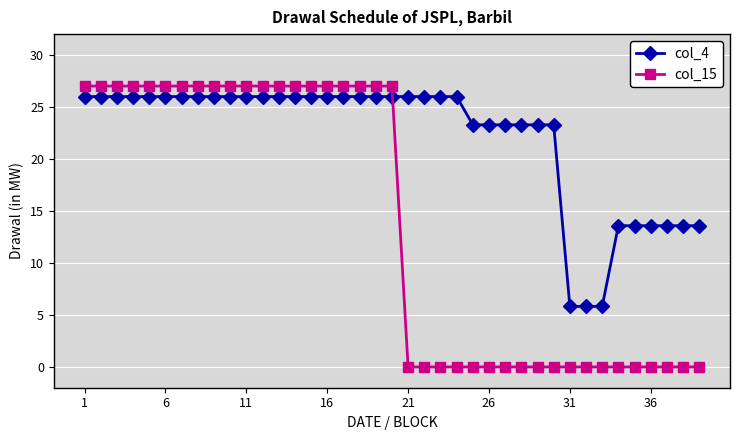

What is the maximum value for col_4?

26.0